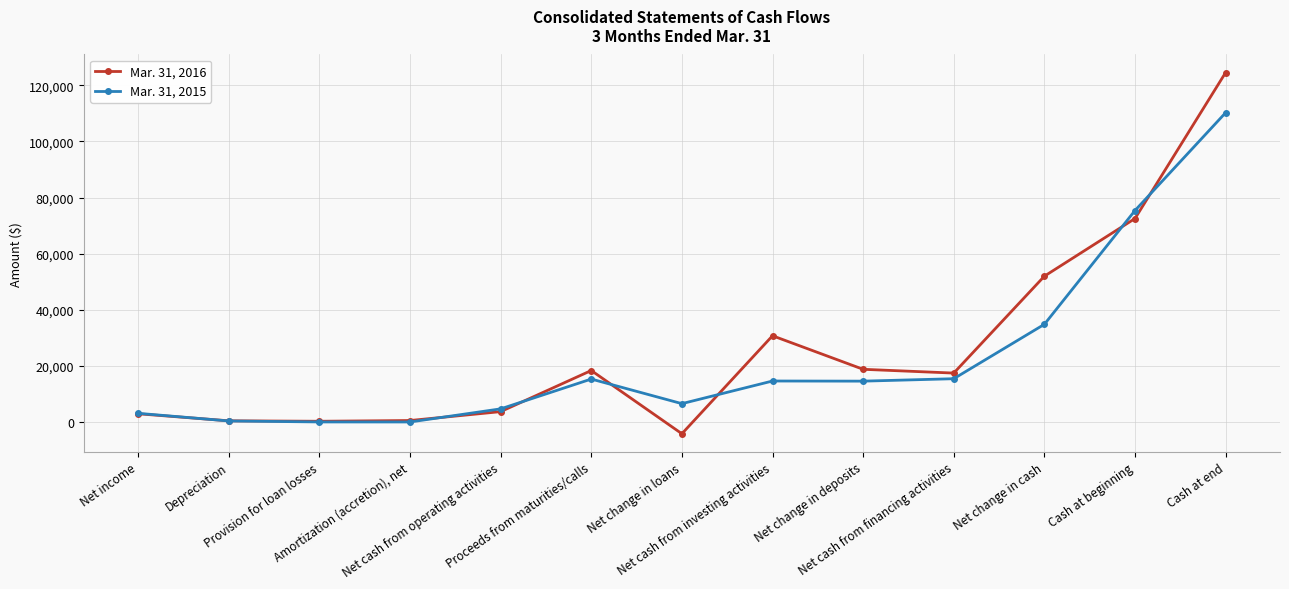

List the series in order of their overall mean, lowest first.

Mar. 31, 2015, Mar. 31, 2016